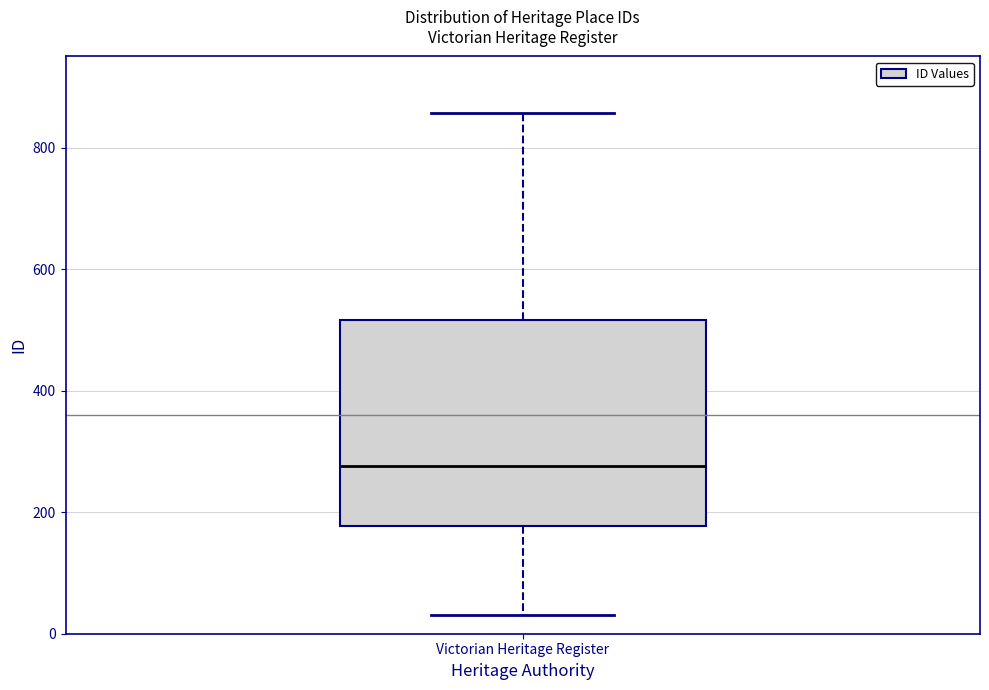

Transcribe this box plot: give where the median line is, the range the box spans, and where the two whiskers end, as read against the y-axis. The values are not printed on the chart, so give them approximately, as read against the axis.

median 280, box 180 to 520, whiskers 40 to 860